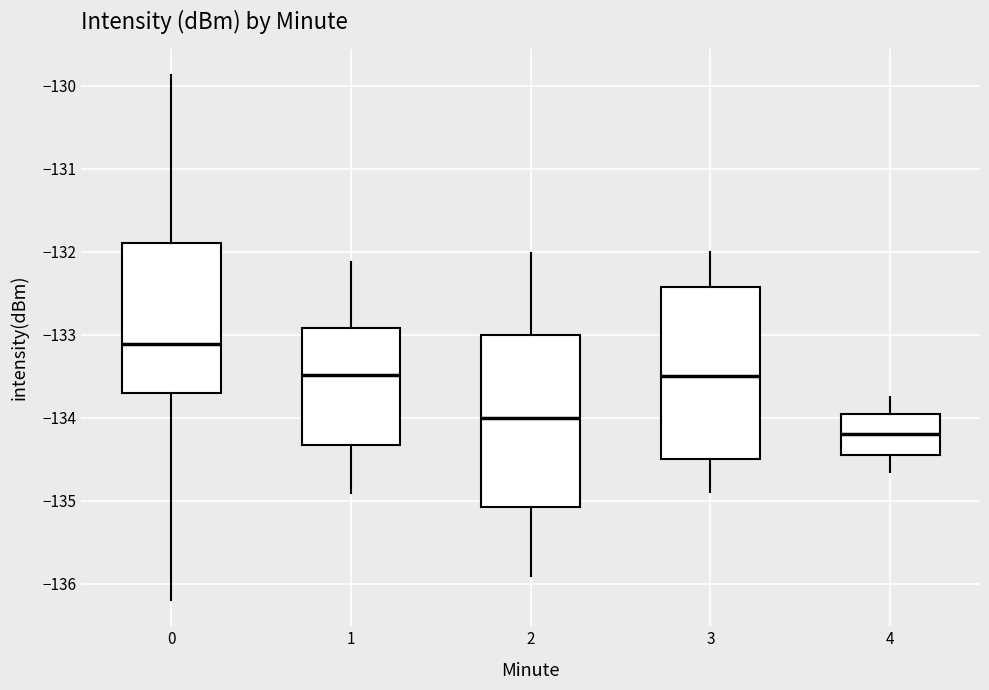

Reading left to right, read every box against the y-axis: the position of its median line, the range the box covers, and the ends of its whiskers. The values are not printed on the chart, so give them approximately, as read against the axis.

0: median -133.1, box -133.7 to -131.9, whiskers -136.2 to -129.9
1: median -133.5, box -134.3 to -132.9, whiskers -134.9 to -132.1
2: median -134.0, box -135.1 to -133.0, whiskers -135.9 to -132.0
3: median -133.5, box -134.5 to -132.4, whiskers -134.9 to -132.0
4: median -134.2, box -134.5 to -134.0, whiskers -134.7 to -133.8